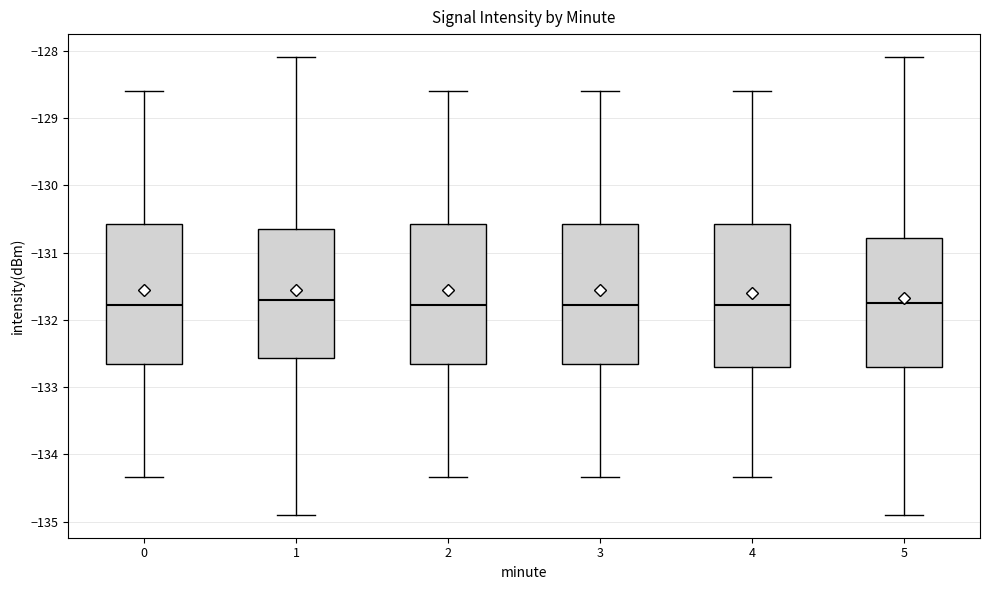

Reading left to right, transcribe this box plot: for each box, give where its median line is, the range the box spans, and where its two whiskers end, as read against the y-axis. The values are not printed on the chart, so give them approximately, as read against the axis.

0: median -131.8, box -132.7 to -130.6, whiskers -134.3 to -128.6
1: median -131.7, box -132.6 to -130.7, whiskers -134.9 to -128.1
2: median -131.8, box -132.7 to -130.6, whiskers -134.3 to -128.6
3: median -131.8, box -132.7 to -130.6, whiskers -134.3 to -128.6
4: median -131.8, box -132.7 to -130.6, whiskers -134.3 to -128.6
5: median -131.7, box -132.7 to -130.8, whiskers -134.9 to -128.1